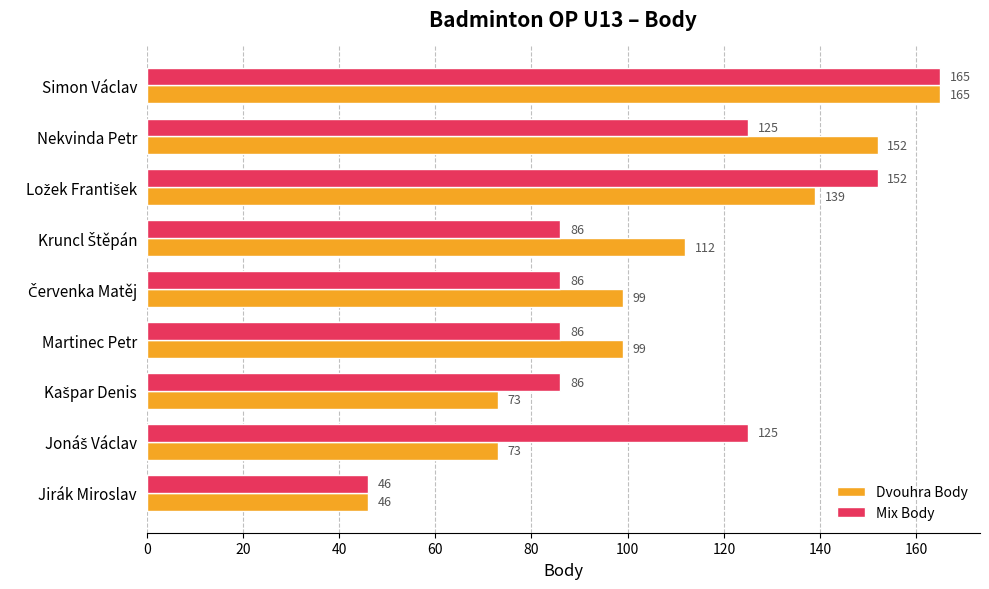

Is it true that Mix Body equals 41 at Martinec Petr?

False